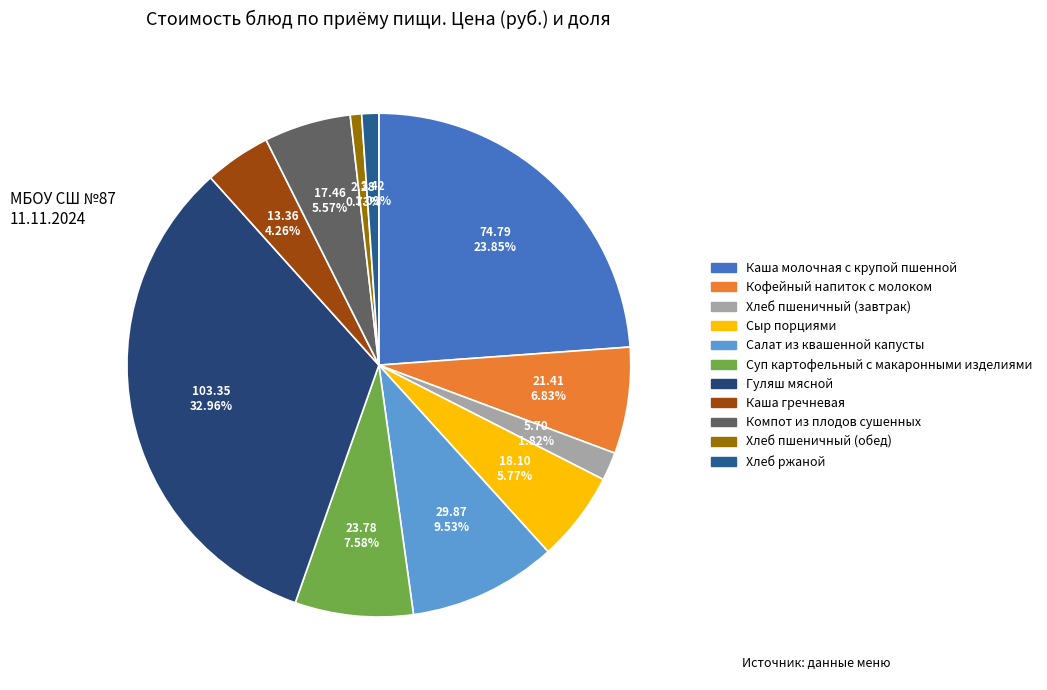

The Суп картофельный с макаронными изделиями slice represents 8% of the pie. True or false?

True